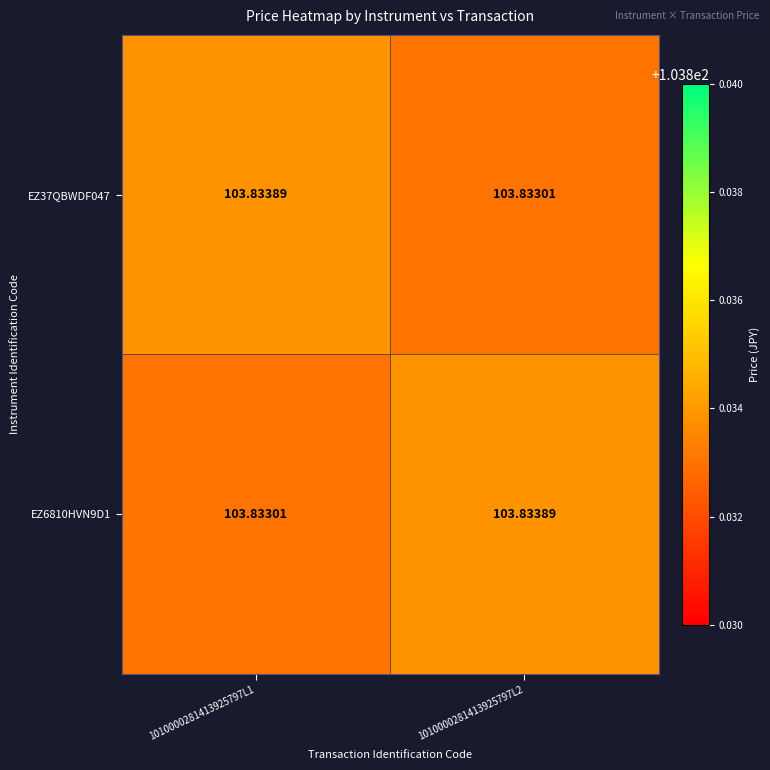

How many categories are shown in the chart?

2